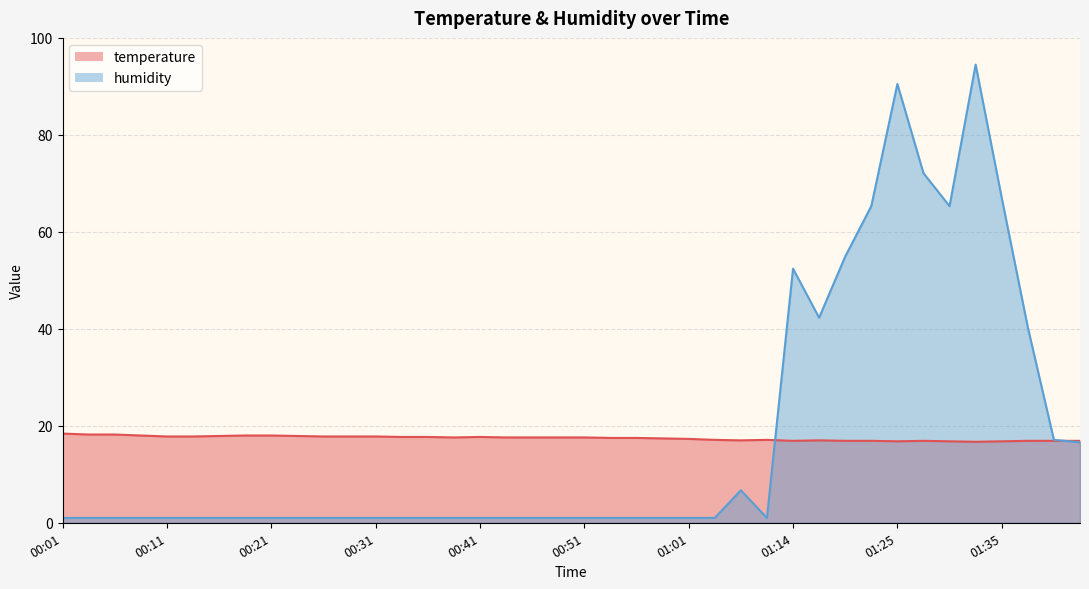

The value of humidity at 00:24 is 1.0. True or false?

True